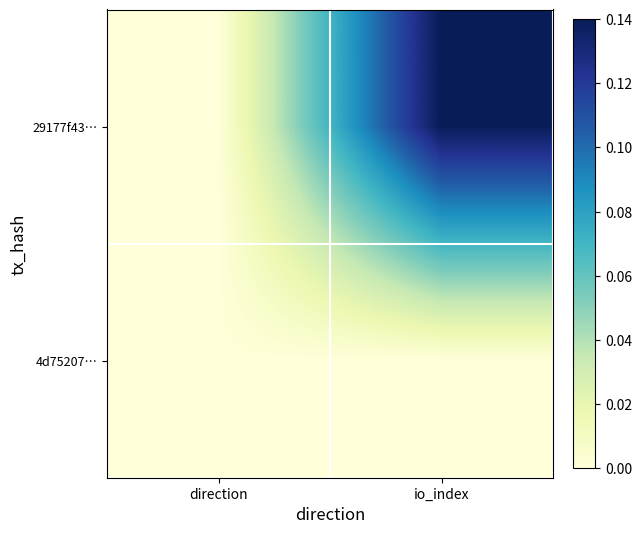

Which series has the largest total across all categories?

29177f43…